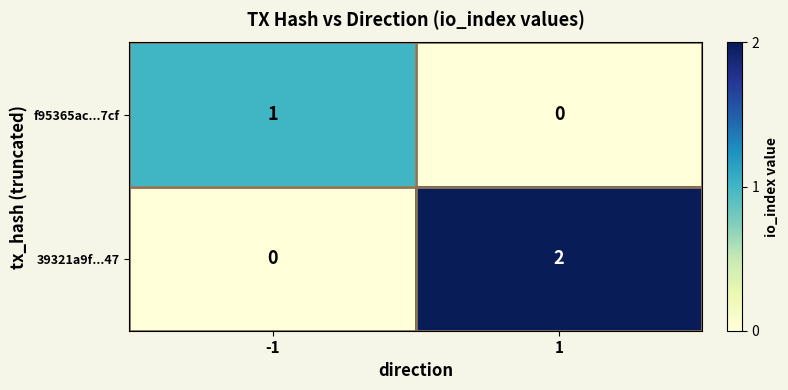

Which series changed the most between -1 and 1?

39321a9f...47